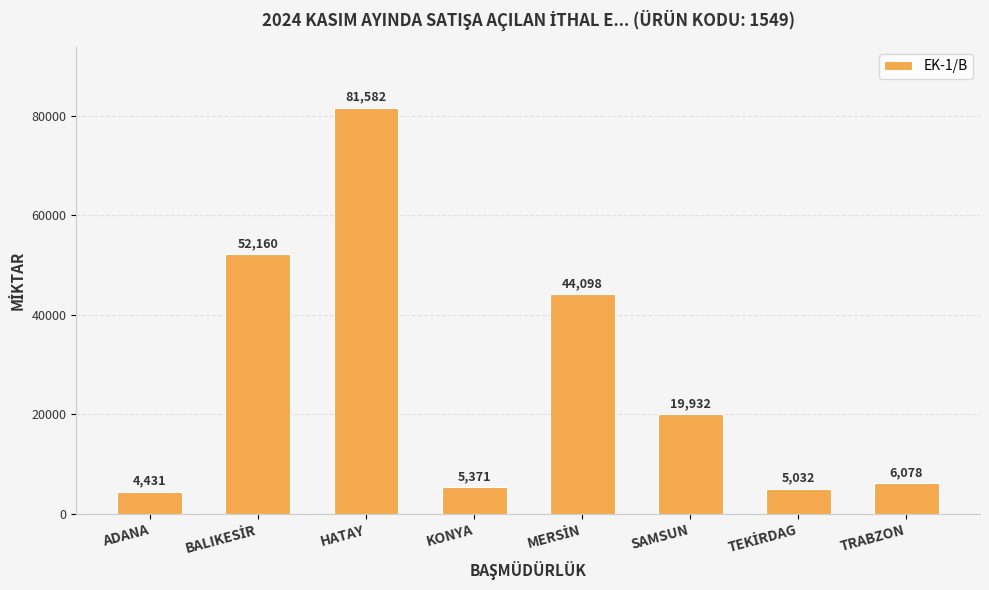

What is the label of the 6th bar from the left?

SAMSUN